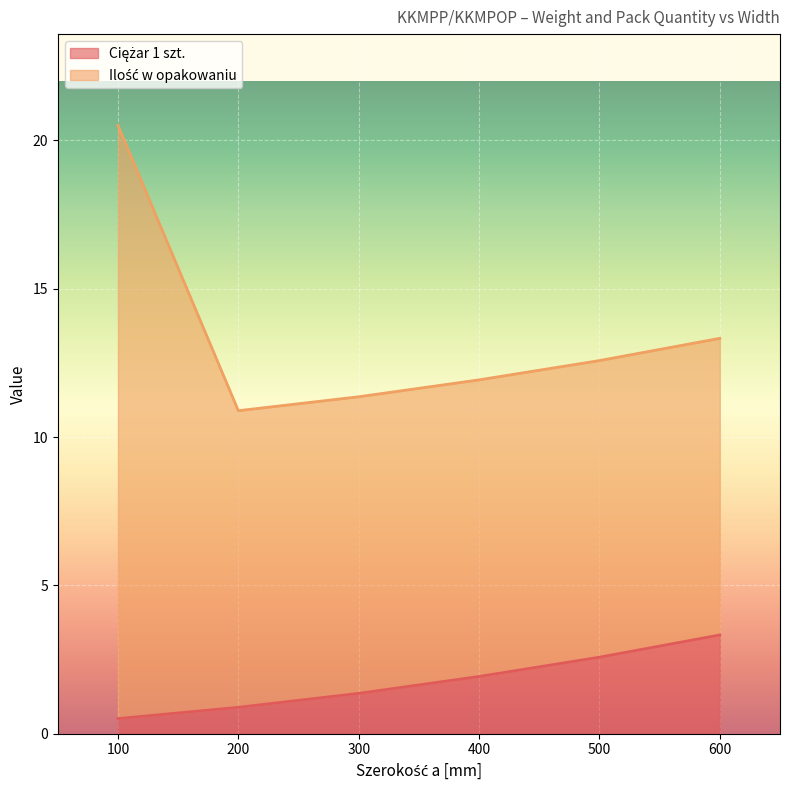

What is the total value across all series at 300?

11.4